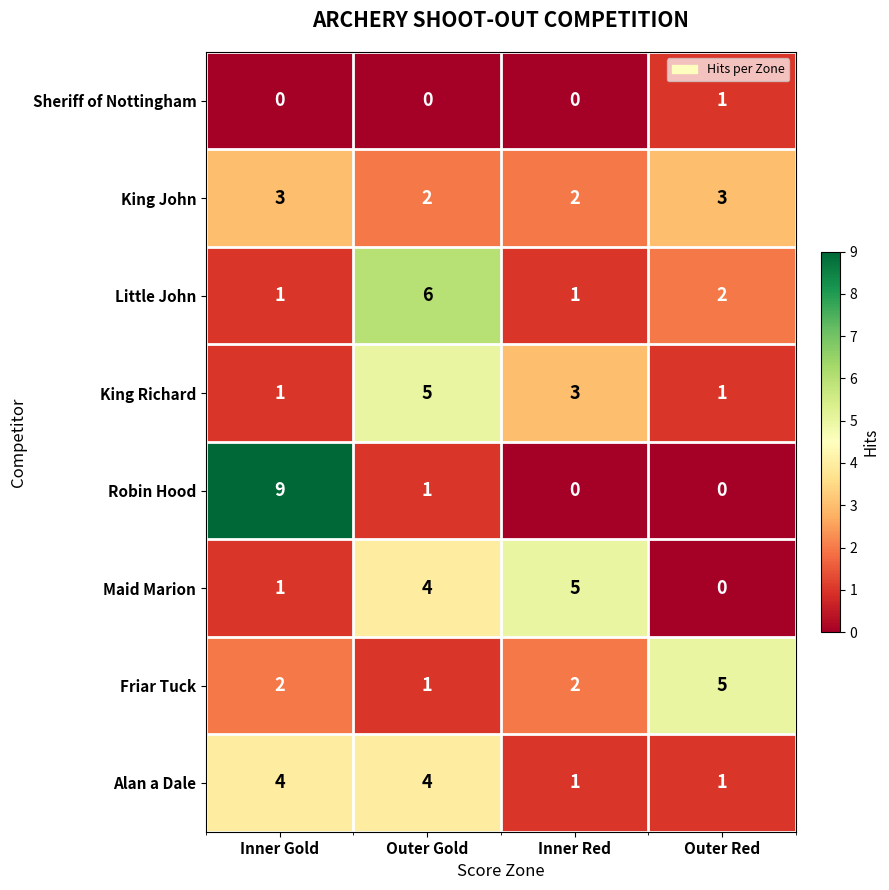

What is the greatest value displayed?

9